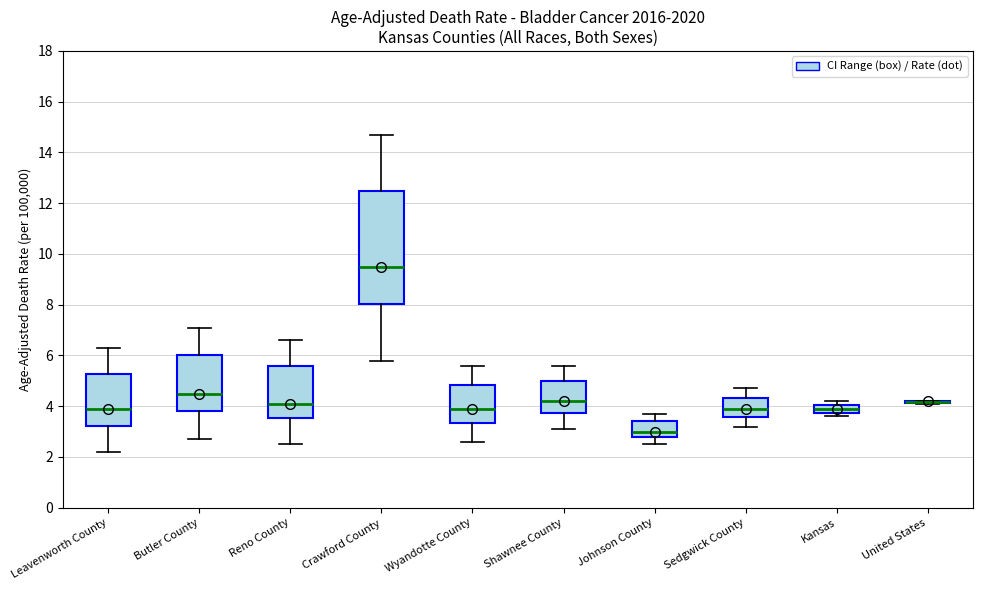

Which box is the tallest, from its lower edge to its upper edge?

Crawford County